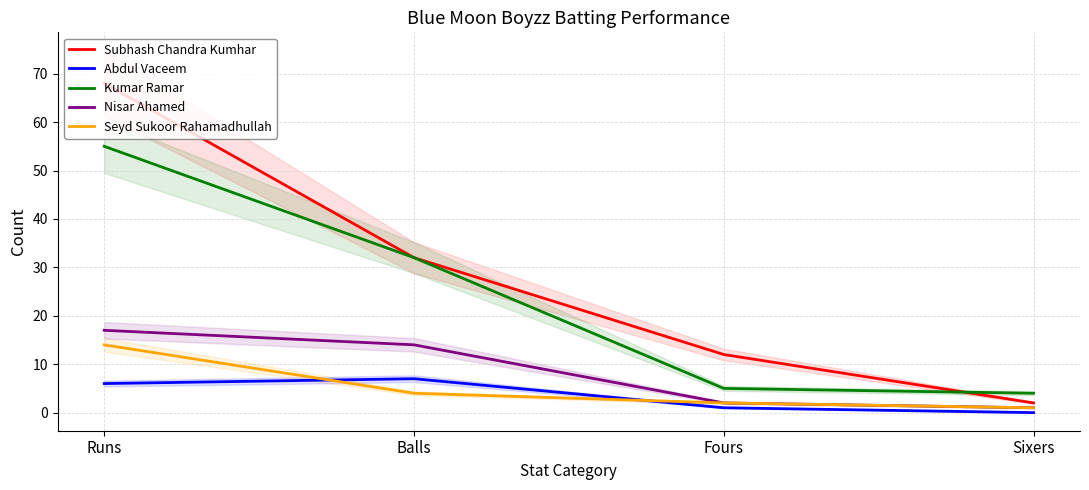

Where does the Kumar Ramar series first go above 32?

Runs